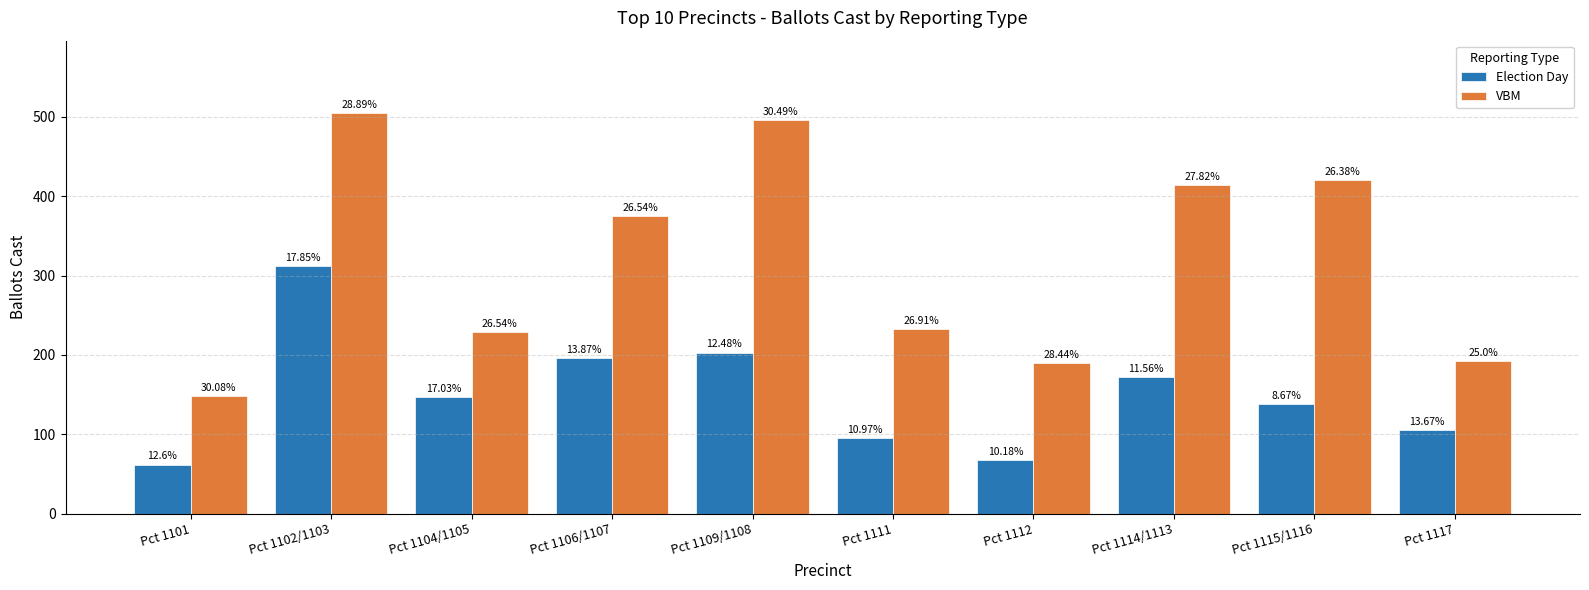

At which category does the chart reach its peak across all series?

Pct 1102/1103